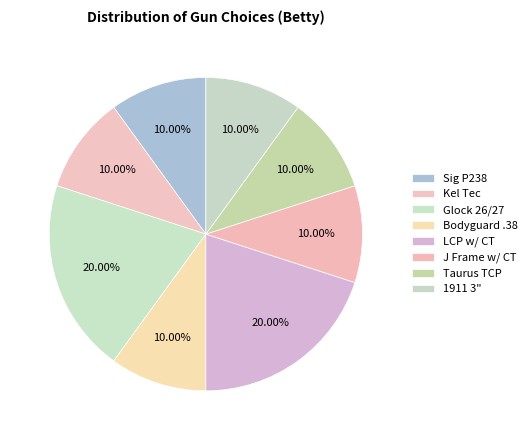

How many slices are in this pie chart?

8